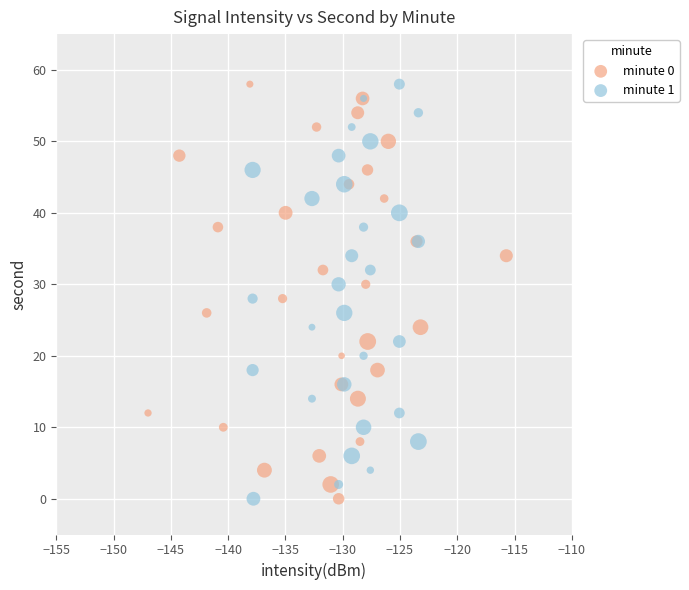

What are all the series names shown in the legend?

minute 0, minute 1